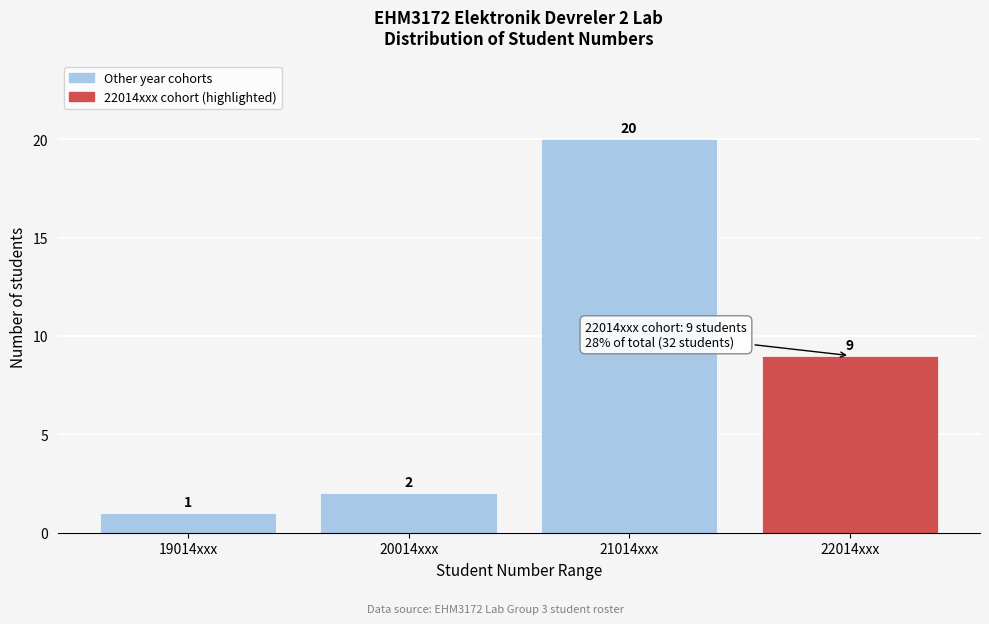

Reading left to right, extract all data points from this chart.

19014xxx=1	20014xxx=2	21014xxx=20	22014xxx=9